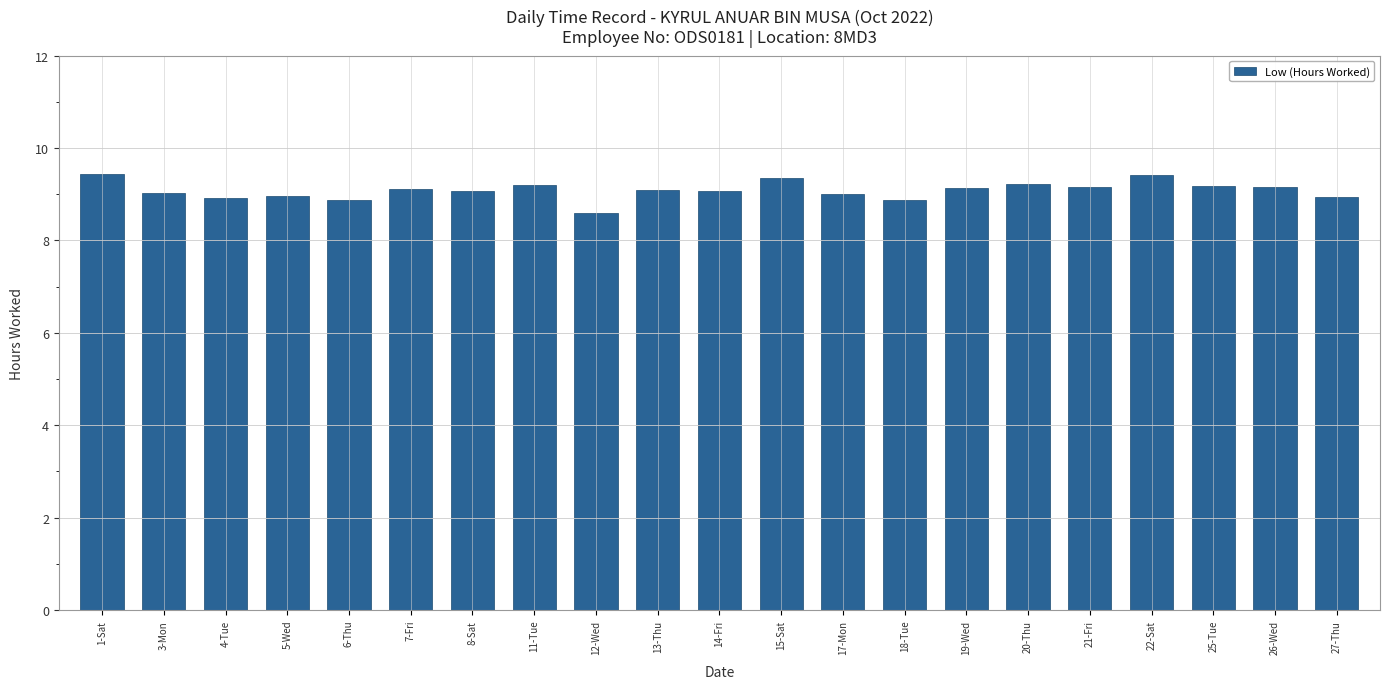

The chart shows a value of 9.2 at 21-Fri. True or false?

True